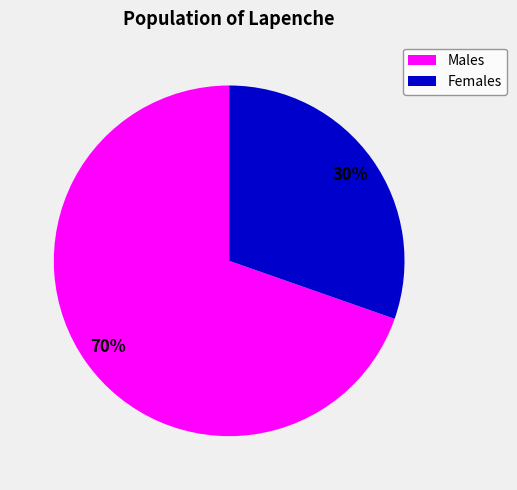

To the nearest percent, what is the combined percentage of Females and Males?

100%